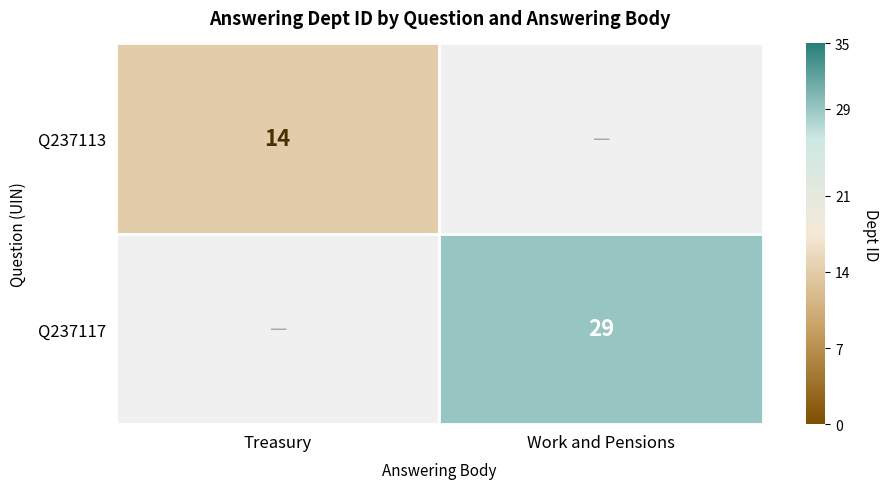

True or false: Q237113 has a value of 24 at Treasury.

False